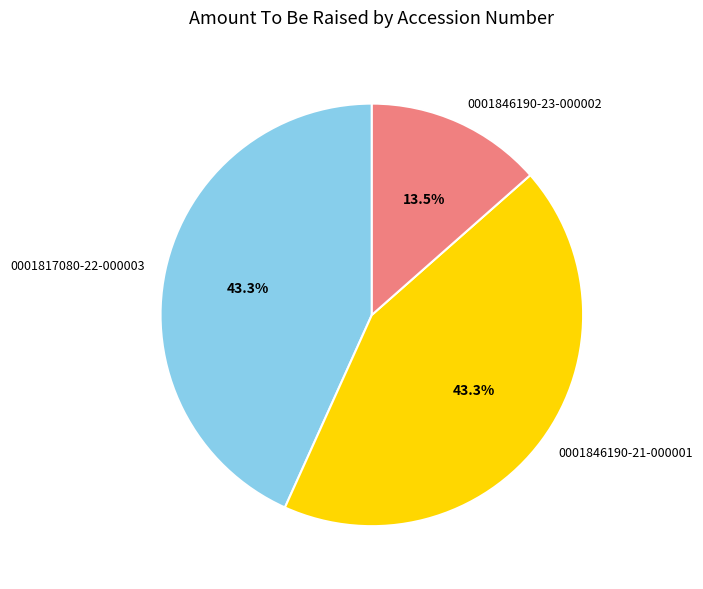

Does 0001846190-21-000001 represent more than half of the total?

No